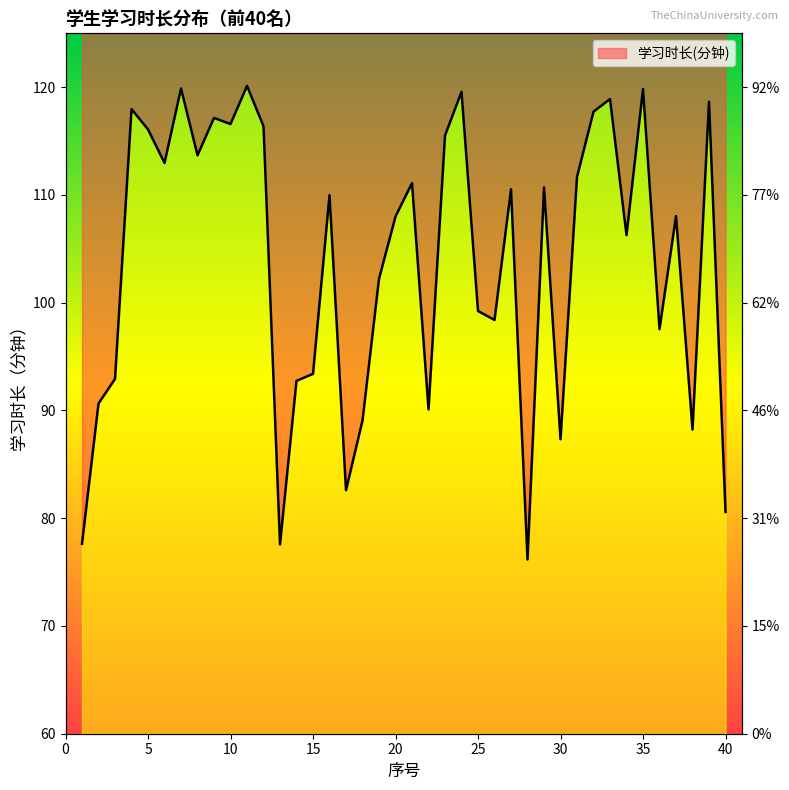

Rank the categories by value from lowest to highest.

28, 13, 1, 40, 17, 30, 38, 18, 22, 2, 14, 3, 15, 36, 26, 25, 19, 34, 20, 37, 16, 27, 29, 21, 31, 6, 8, 23, 5, 12, 10, 9, 32, 4, 39, 33, 24, 35, 7, 11